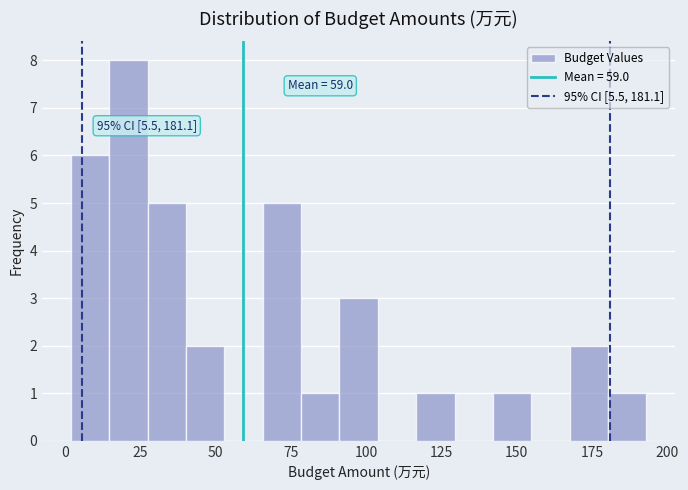

Read against the x-axis, roughly where is the centre of the tallest bar?

20